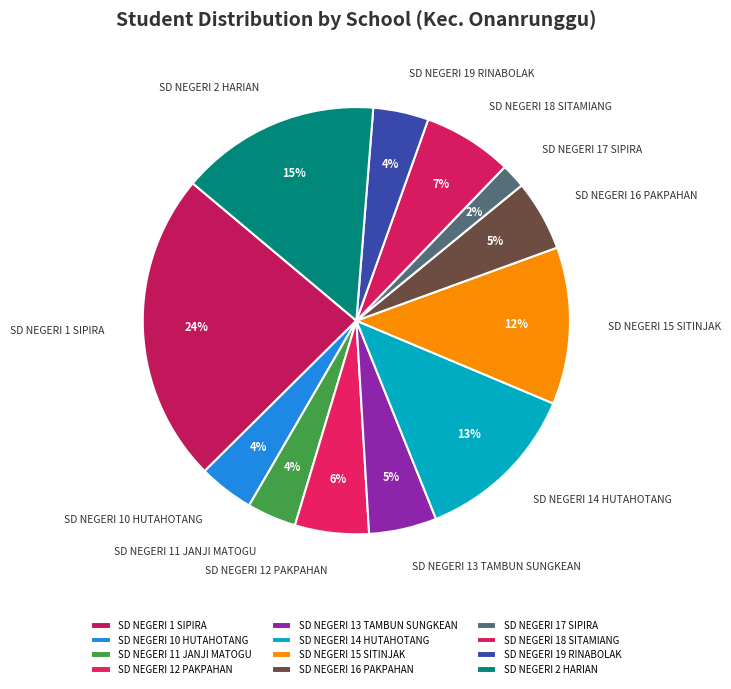

Is it true that SD NEGERI 2 HARIAN is 15% of the pie?

True